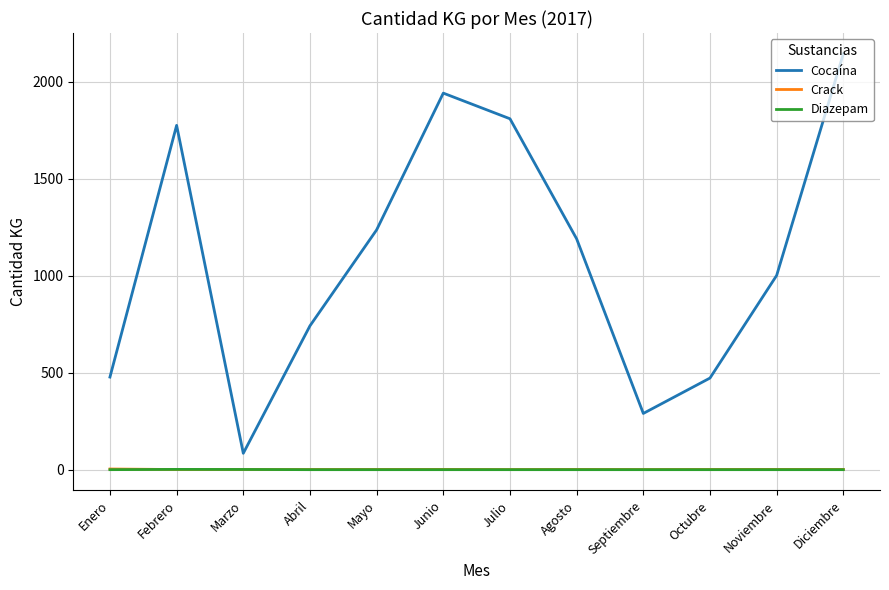

True or false: Cocaína and Diazepam intersect in this chart.

False